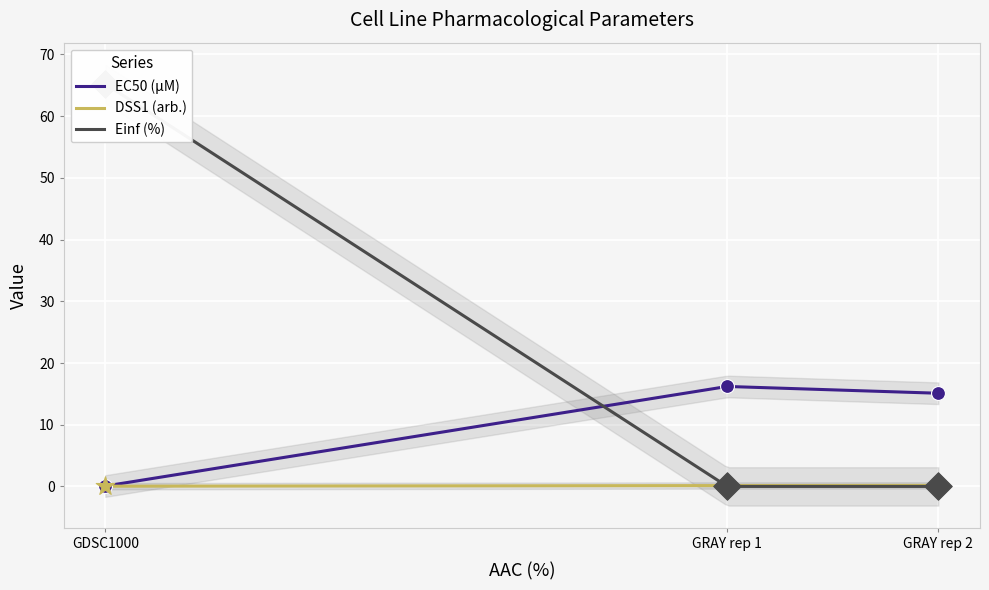

Which series contains the lowest Y value?

Einf (%)